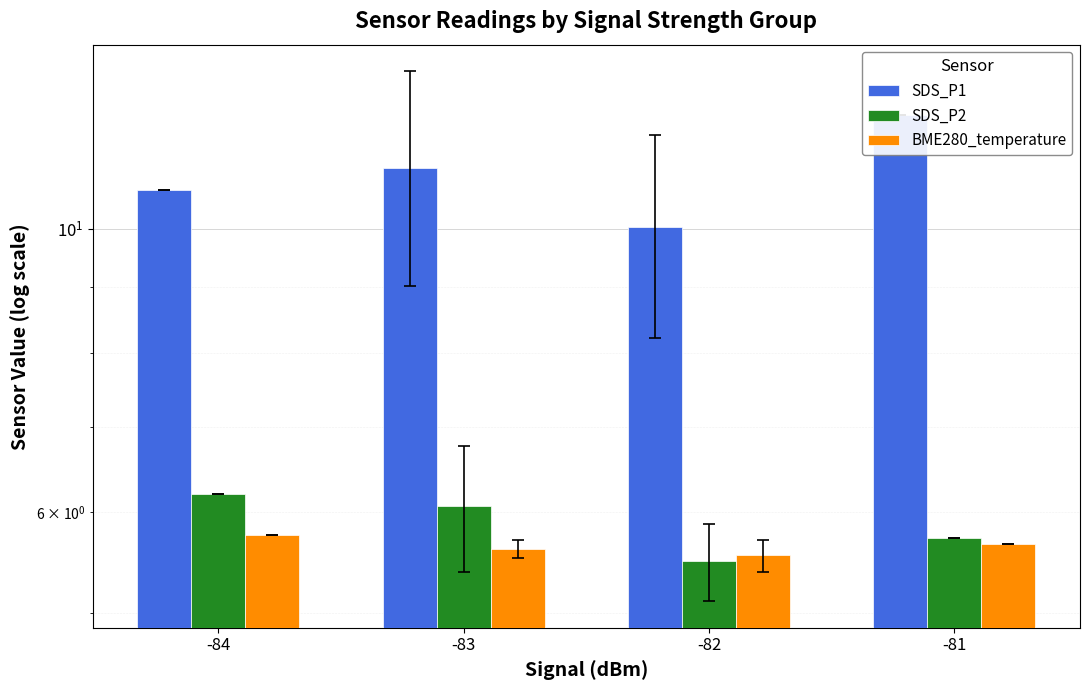

Where does the SDS_P2 series first go above 6?

-84